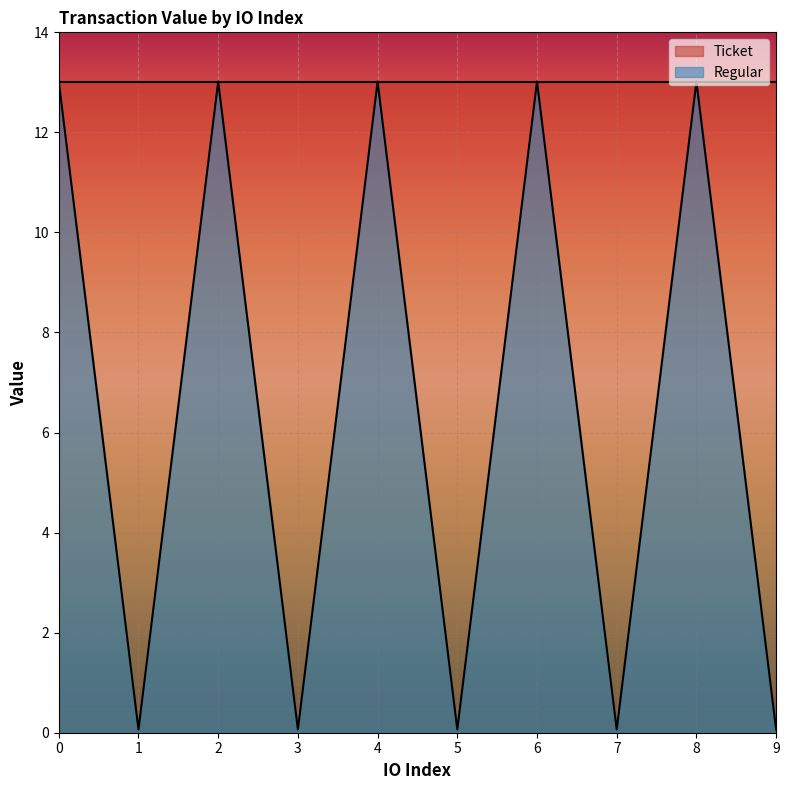

Which has a higher value, 7 or 3?

7